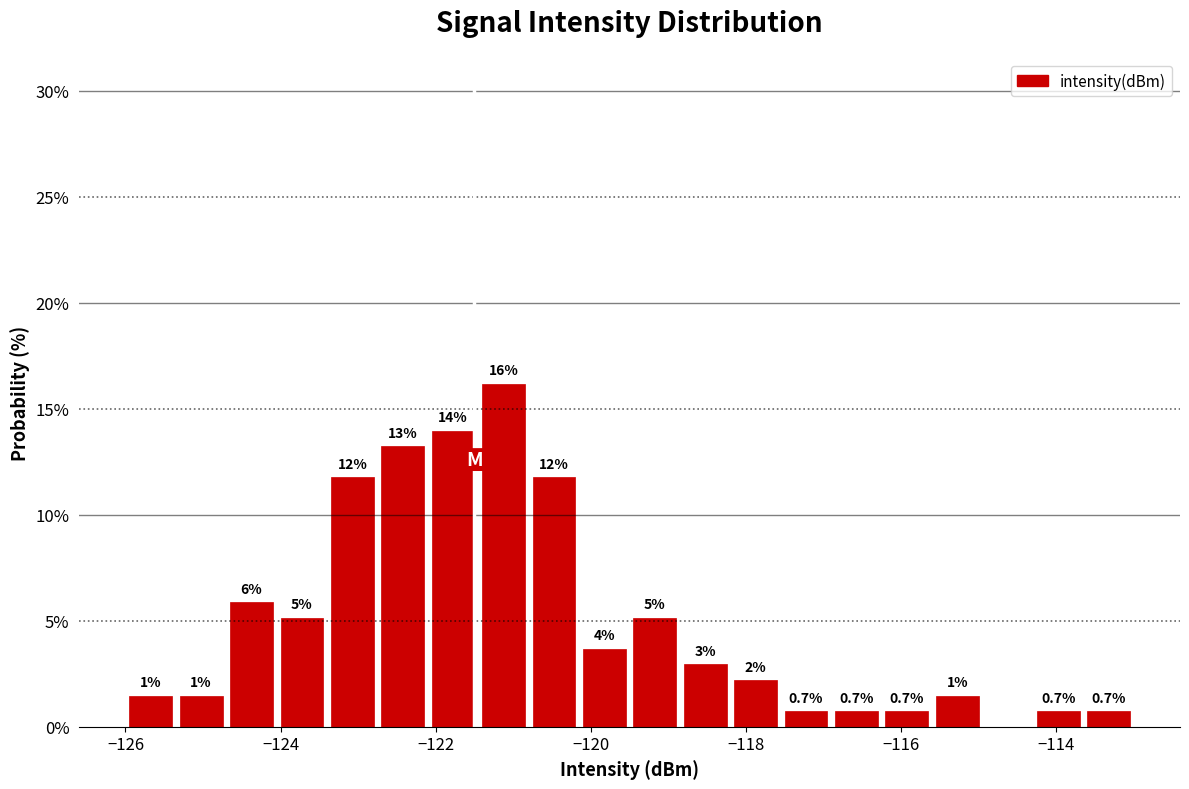

Read against the x-axis, roughly where is the centre of the tallest bar?

-121.2